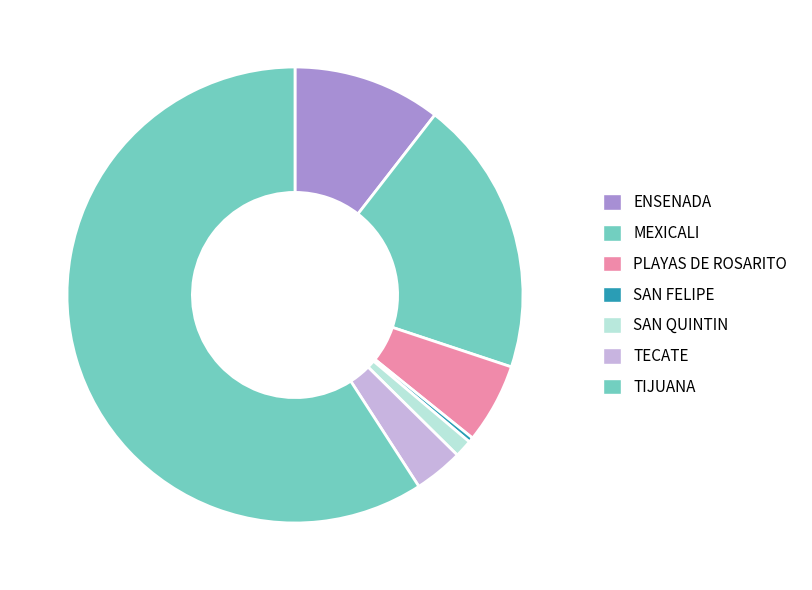

Count the number of slices in the pie.

7